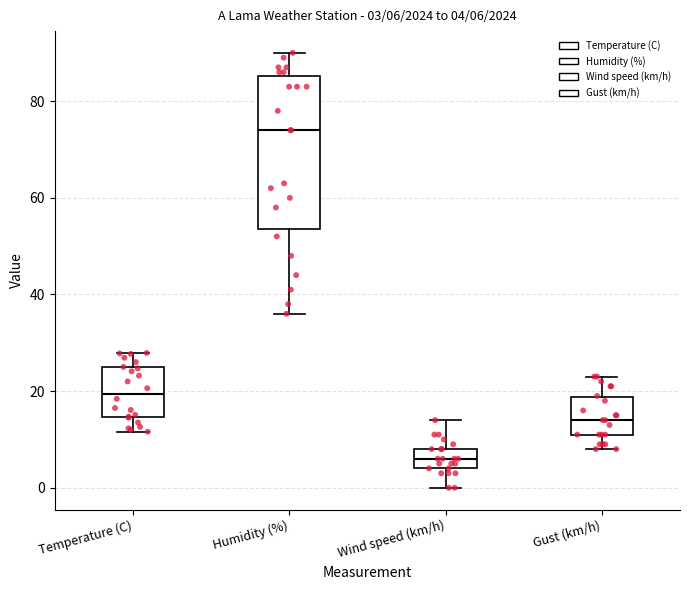

Which box's median line is the lowest?

Wind speed (km/h)